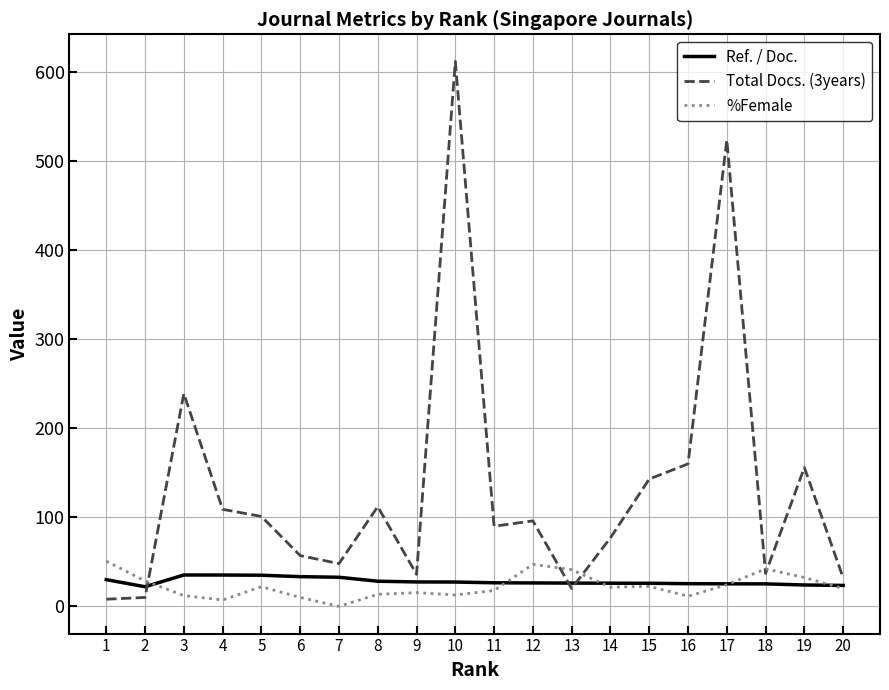

What is the difference between the second highest and second lowest values in the Ref. / Doc. series?

11.7